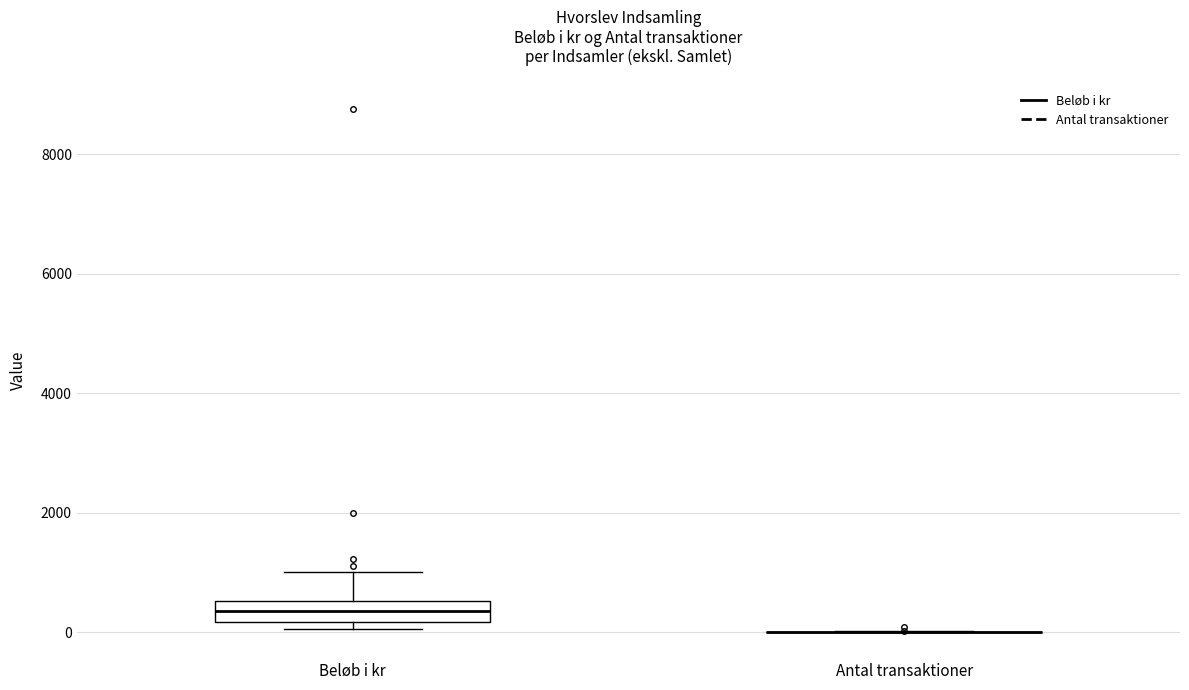

Reading left to right, transcribe this box plot: for each box, give where its median line is, the range the box spans, and where its two whiskers end, as read against the y-axis. The values are not printed on the chart, so give them approximately, as read against the axis.

Beløb i kr: median 400, box 200 to 600, whiskers 0 to 1000
Antal transaktioner: box collapsed to a line at 0, whiskers 0 to 0